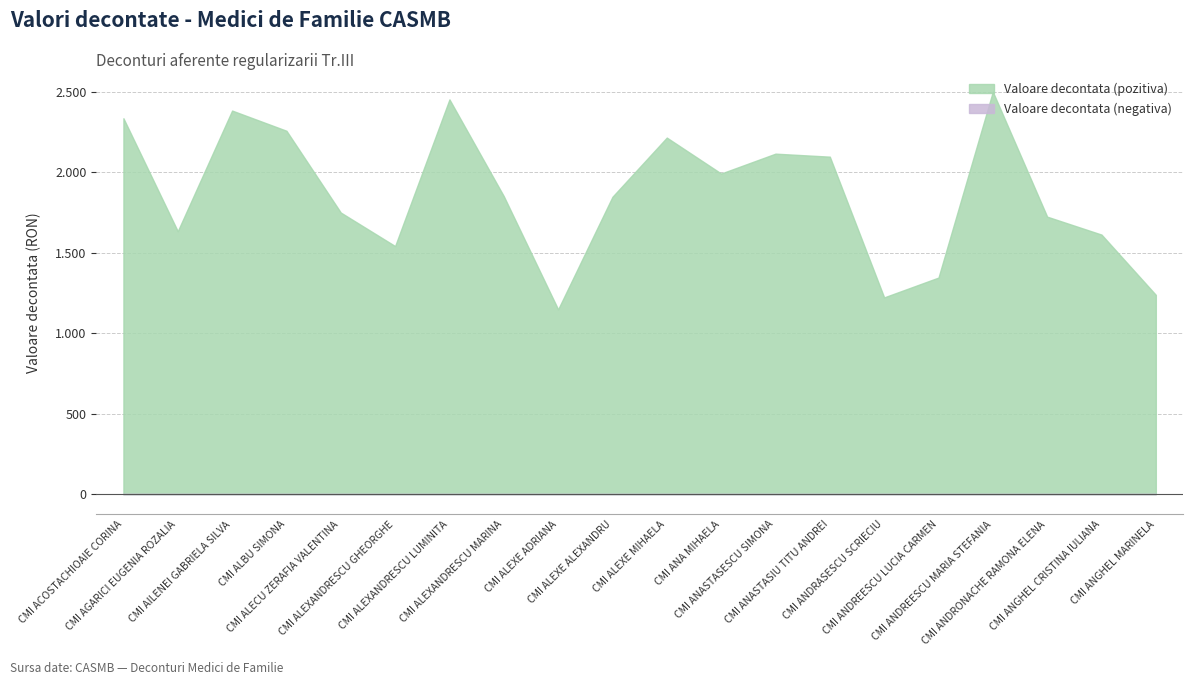

How many data points are less than 1852?

10